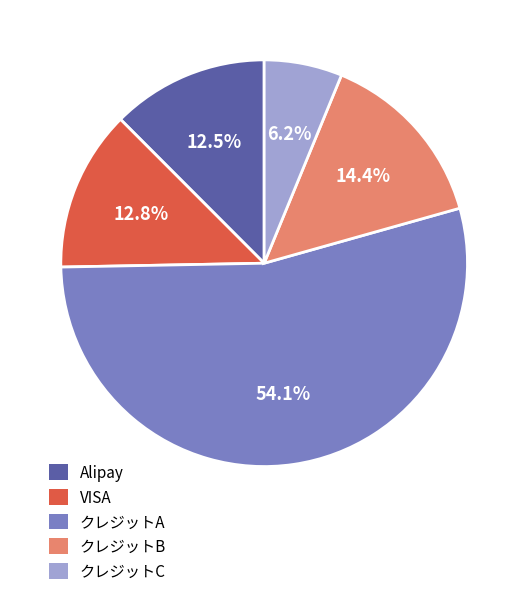

How many segments does this pie chart have?

5